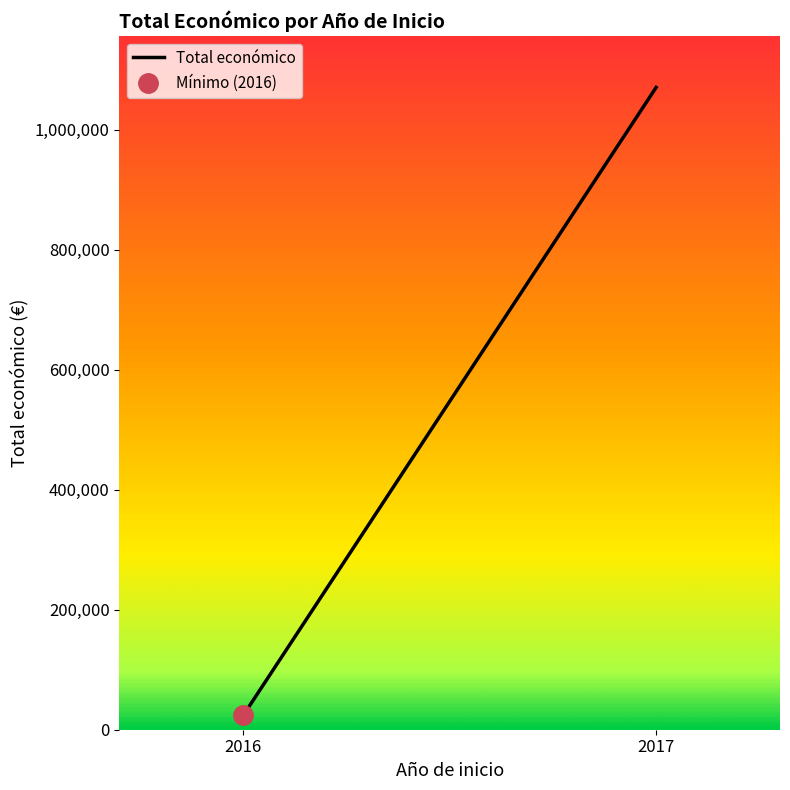

What is the greatest value displayed?

1070340